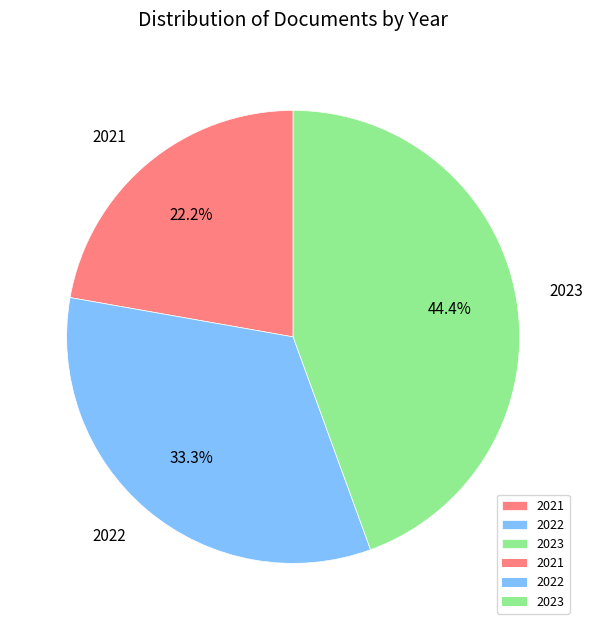

The 2023 slice represents 38% of the pie. True or false?

False